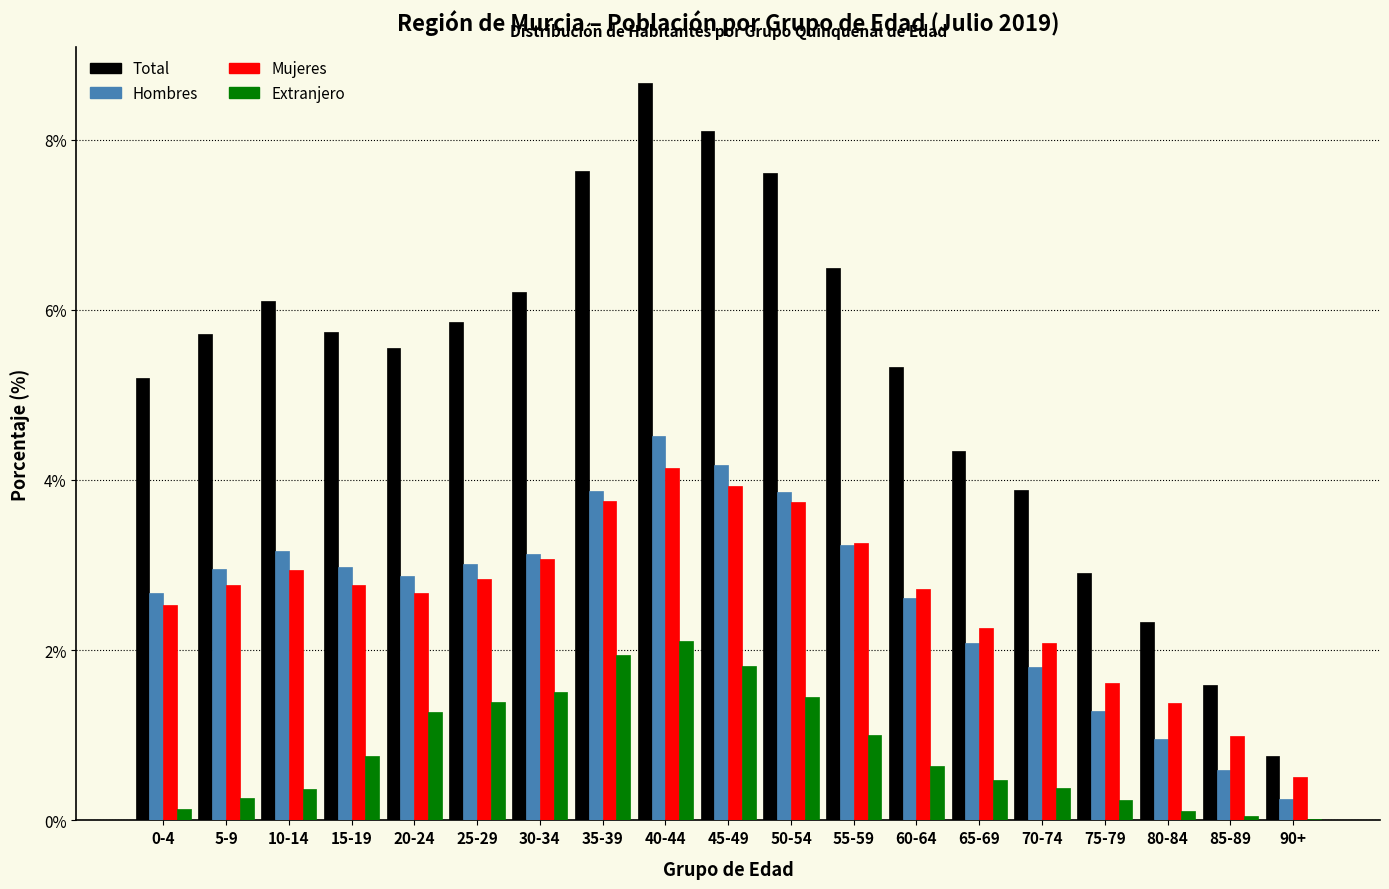

Which series has the largest total across all categories?

Total